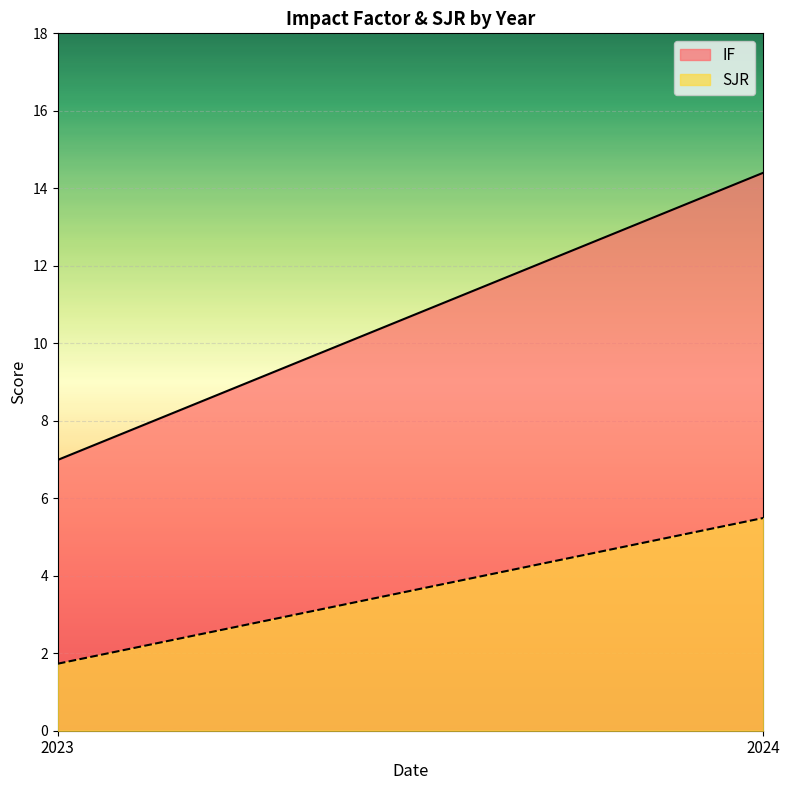

Which label corresponds to the largest value in the chart?

2024